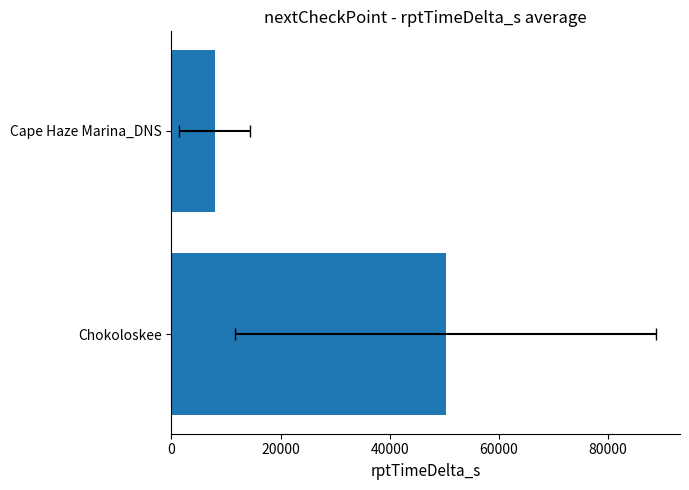

Reading right to left, what are all the values shown in this chart?

7901.7	50256.2